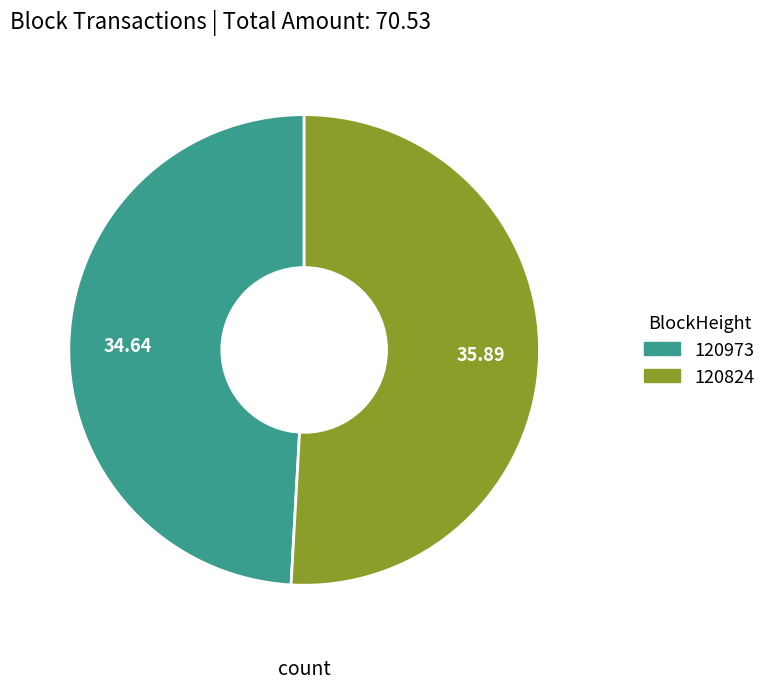

How many slices are in this pie chart?

2